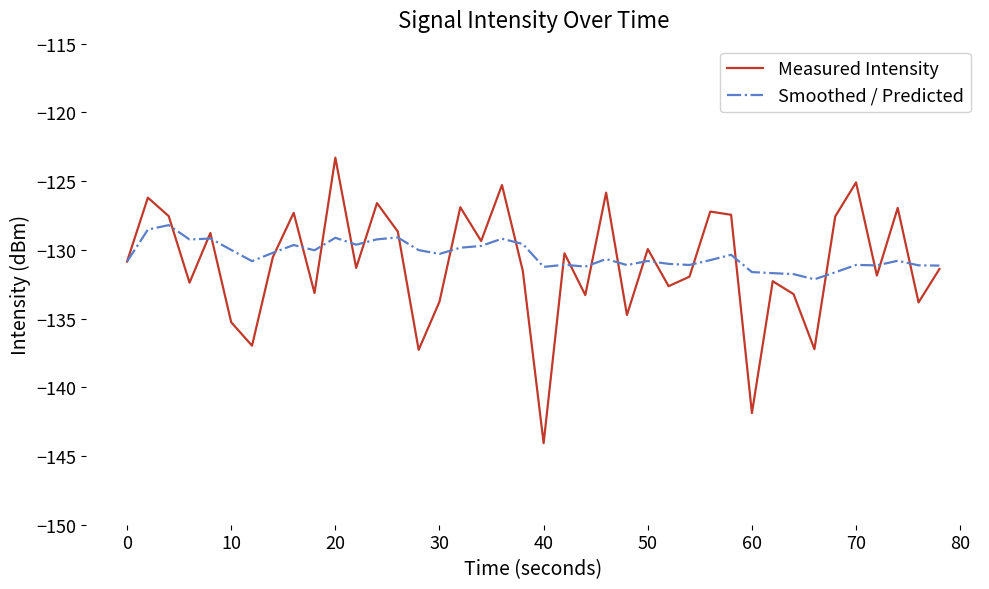

List the series in order of their overall mean, highest first.

Smoothed / Predicted, Measured Intensity